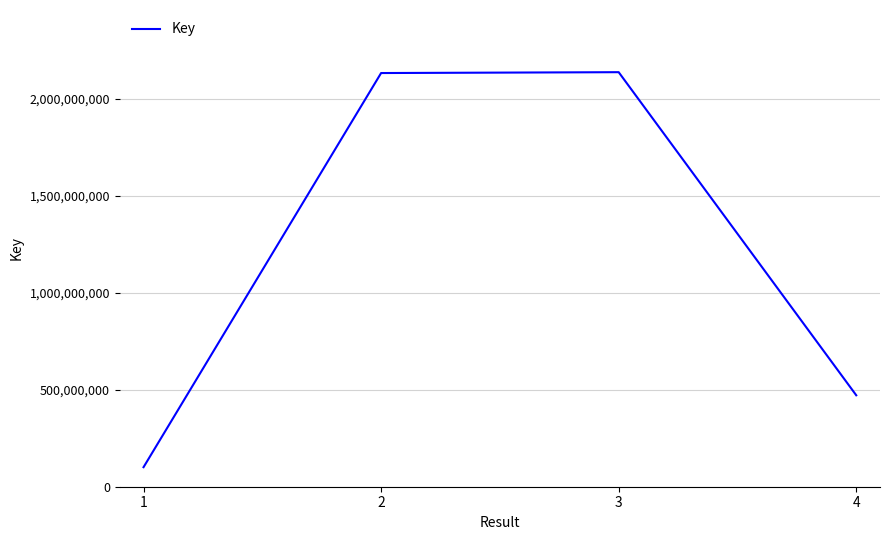

Is it true that the value at 2 is 1486299782?

False